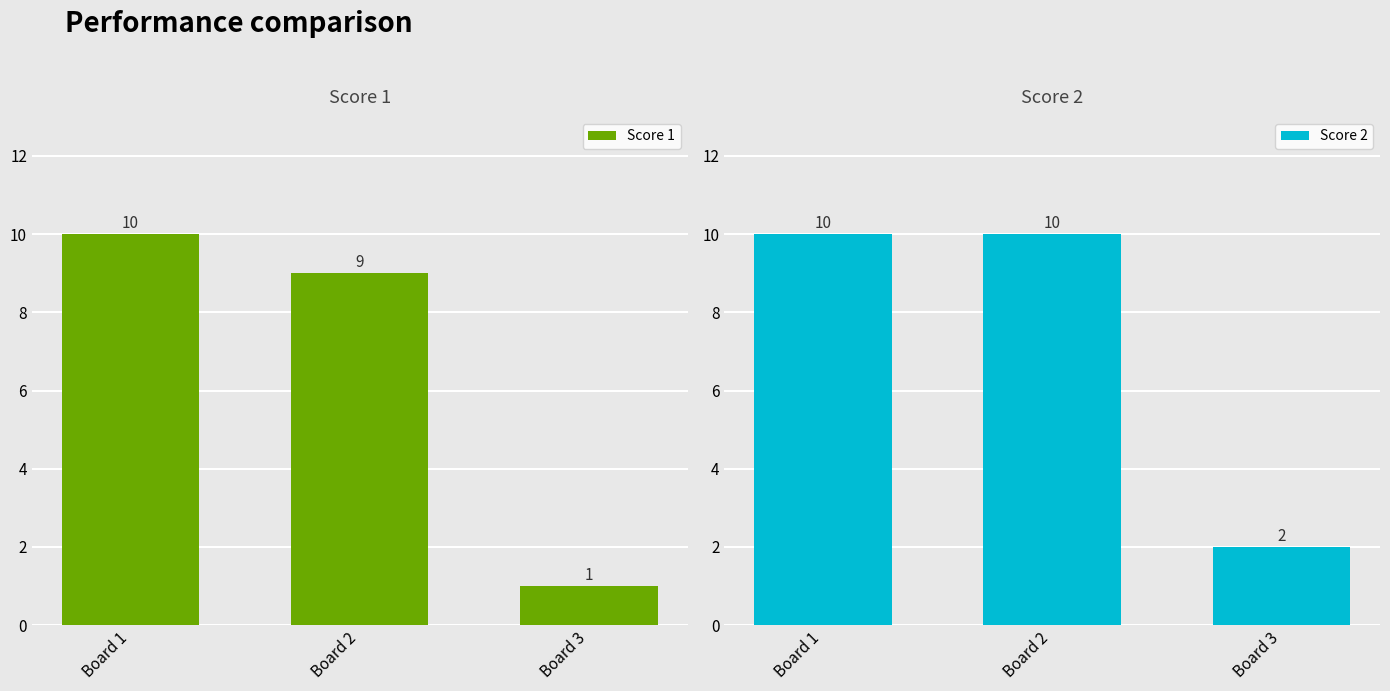

Reading left to right, list all the values displayed in this chart.

Score 1: 10	9	1
Score 2: 10	10	2